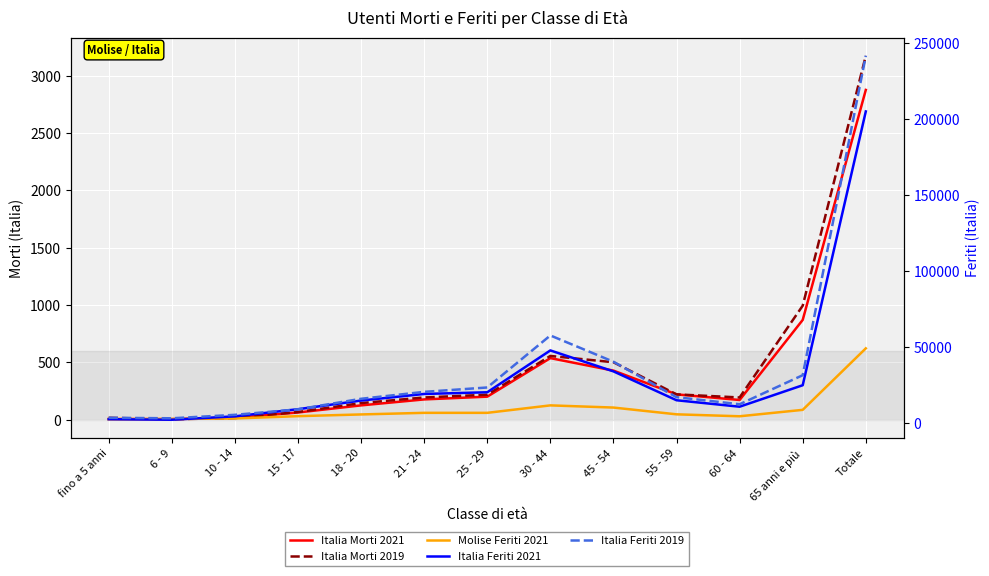

Which has a higher value, 15 - 17 or 25 - 29?

25 - 29